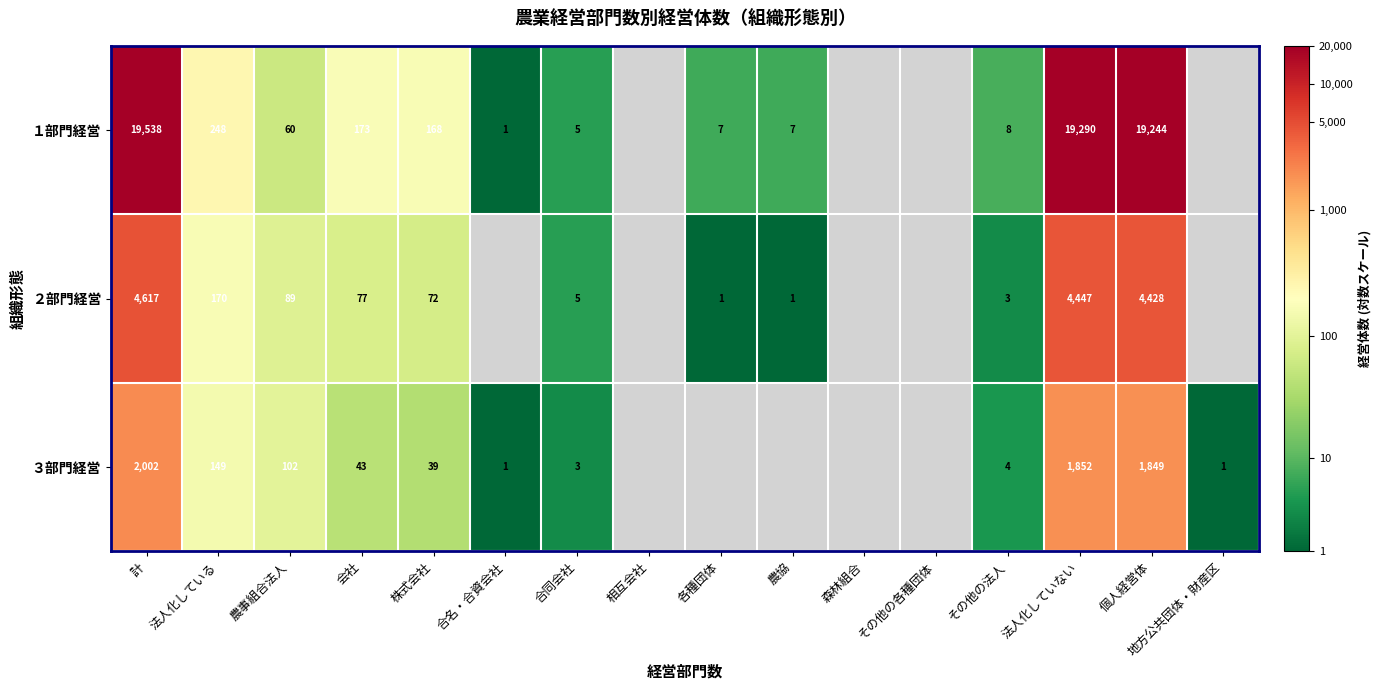

How many series are shown in this chart?

3